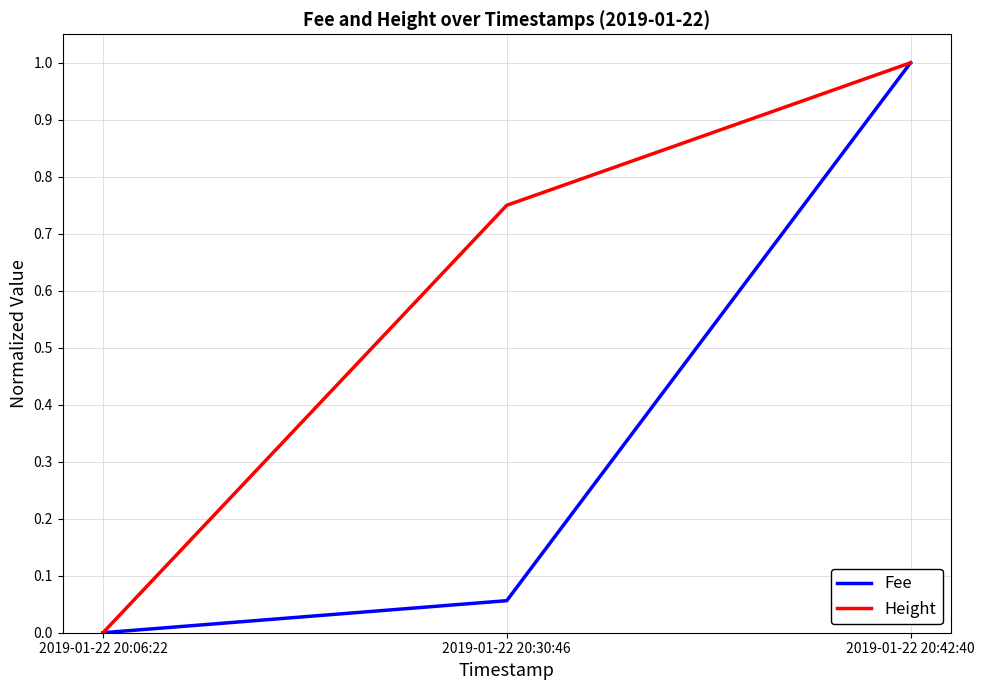

Which series has the largest total across all categories?

Height